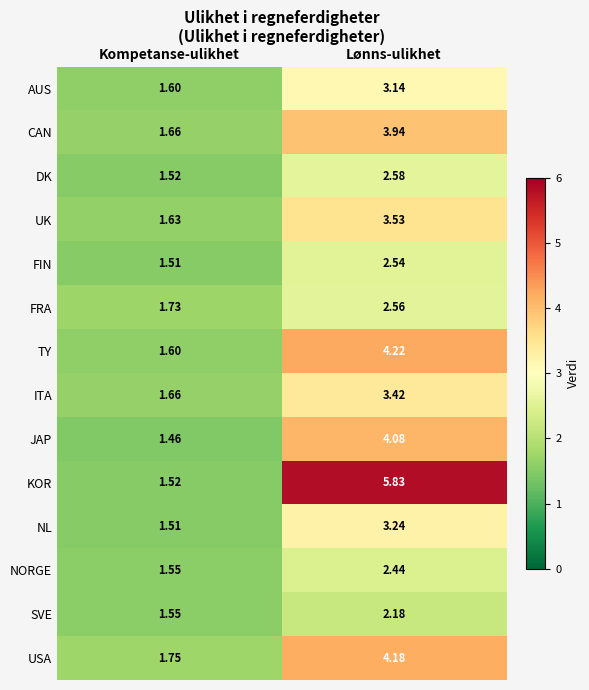

Rank the series by their maximum value, from lowest to highest.

SVE, NORGE, FIN, FRA, DK, AUS, NL, ITA, UK, CAN, JAP, USA, TY, KOR